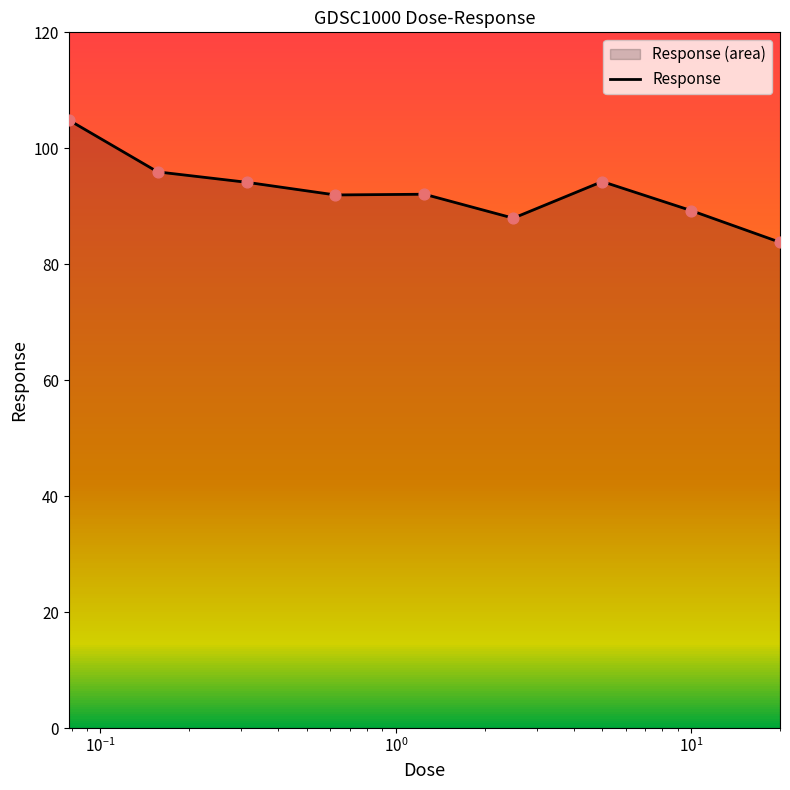

What is the difference between the maximum and minimum values?

21.1